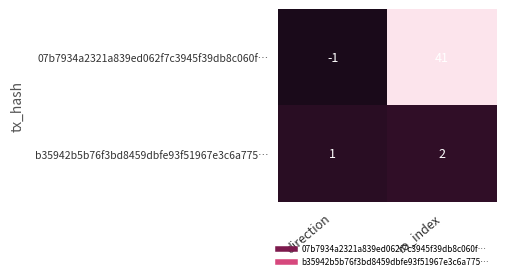

What is the difference between the 07b7934a2321a839ed062f7c3945f39db8c060f… values at direction and io_index?

42